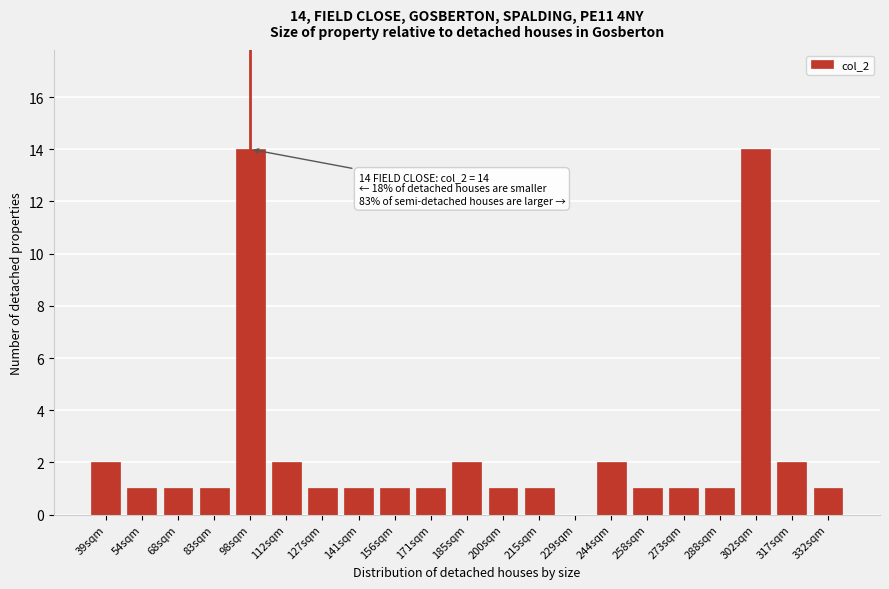

Reading left to right, transcribe all the data shown in this chart.

39sqm=2	54sqm=1	68sqm=1	83sqm=1	98sqm=14	112sqm=2	127sqm=1	141sqm=1	156sqm=1	171sqm=1	185sqm=2	200sqm=1	215sqm=1	229sqm=0	244sqm=2	258sqm=1	273sqm=1	288sqm=1	302sqm=14	317sqm=2	332sqm=1